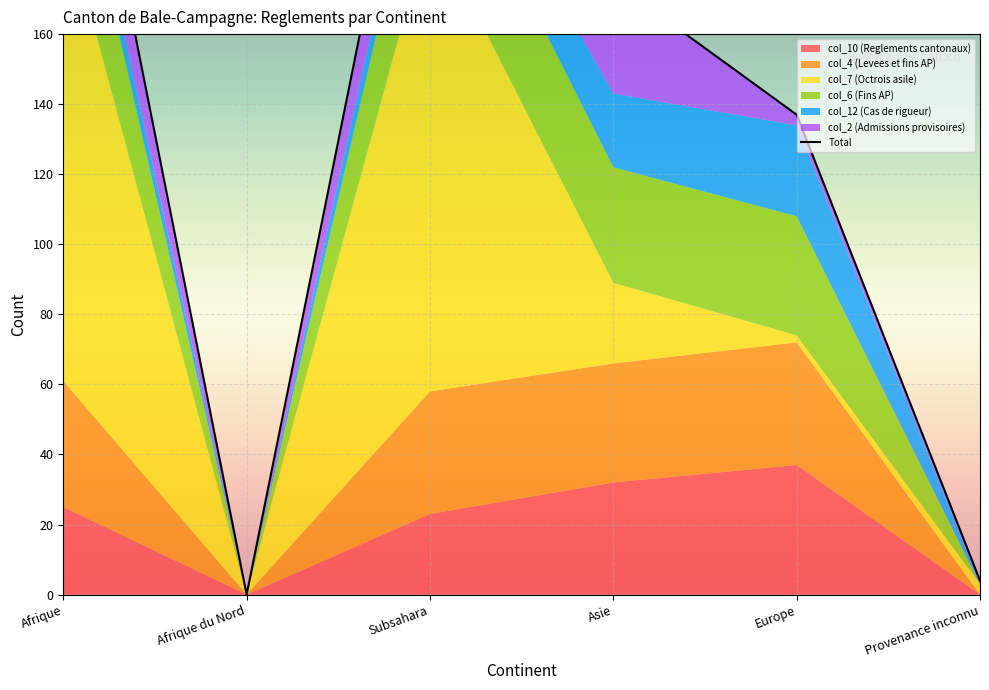

What is the maximum value shown in the chart?

134